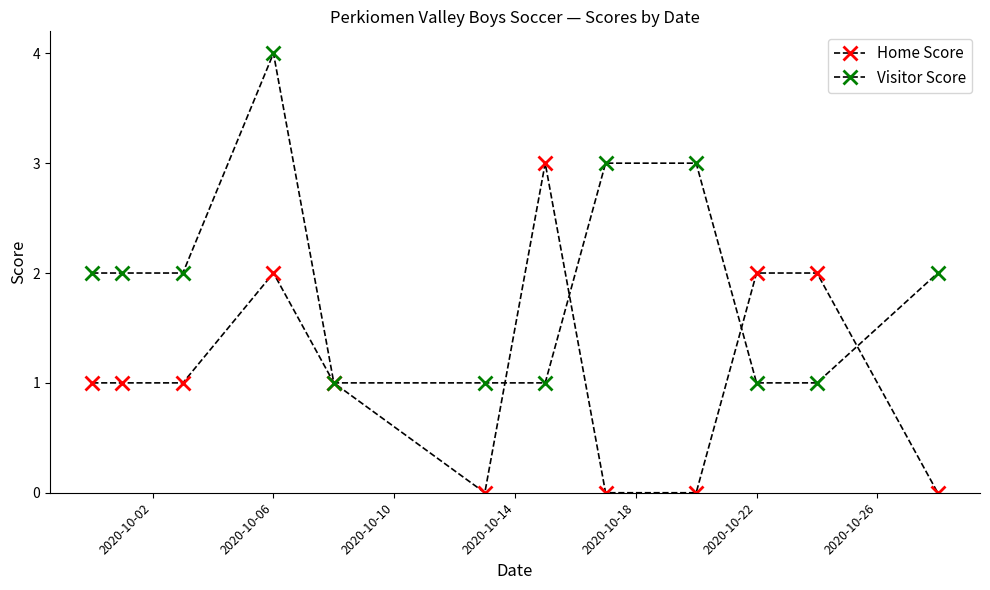

Does the chart have visible grid lines?

No